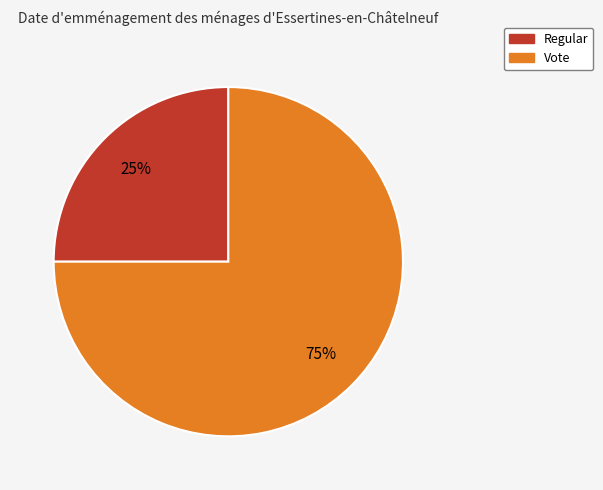

What percentage is the Vote slice, to the nearest percent?

75%